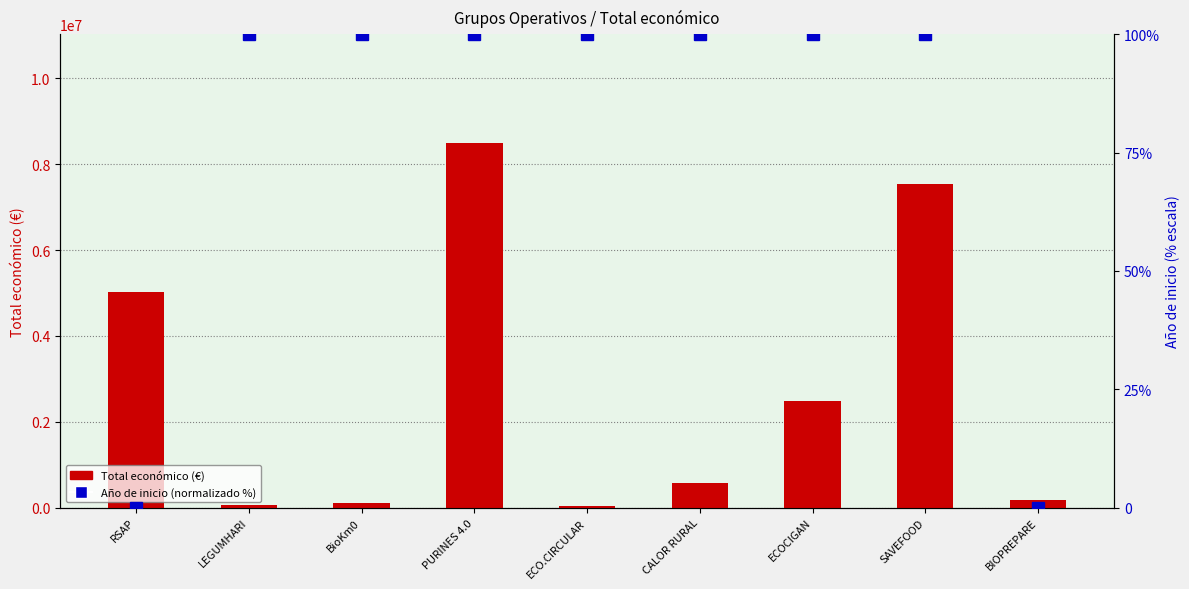

At which label is Año de inicio (normalizado %) closest to 50?

RSAP